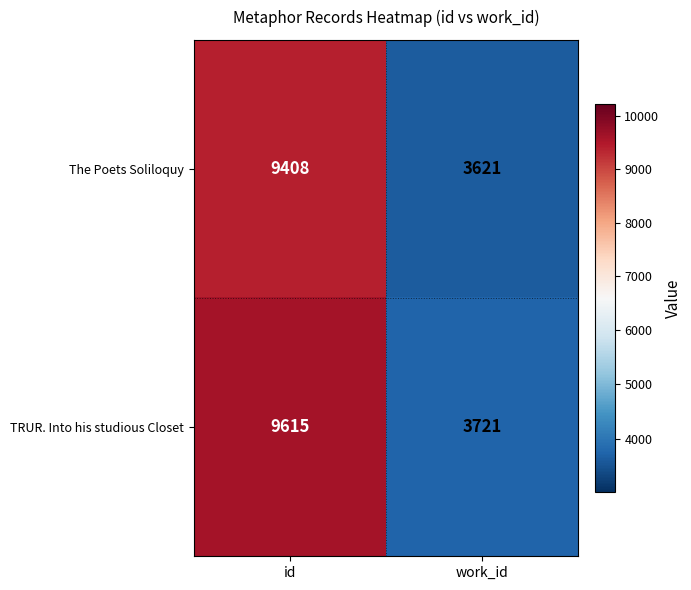

Where is The Poets Soliloquy nearest to the value 6514?

work_id